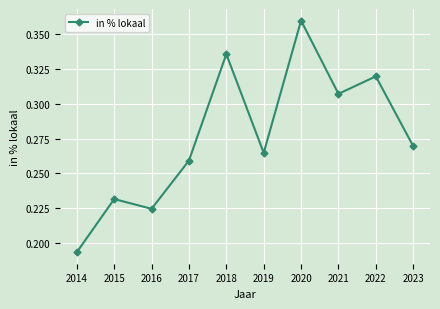

What is the change in value from 2017 to 2018?

+0.1